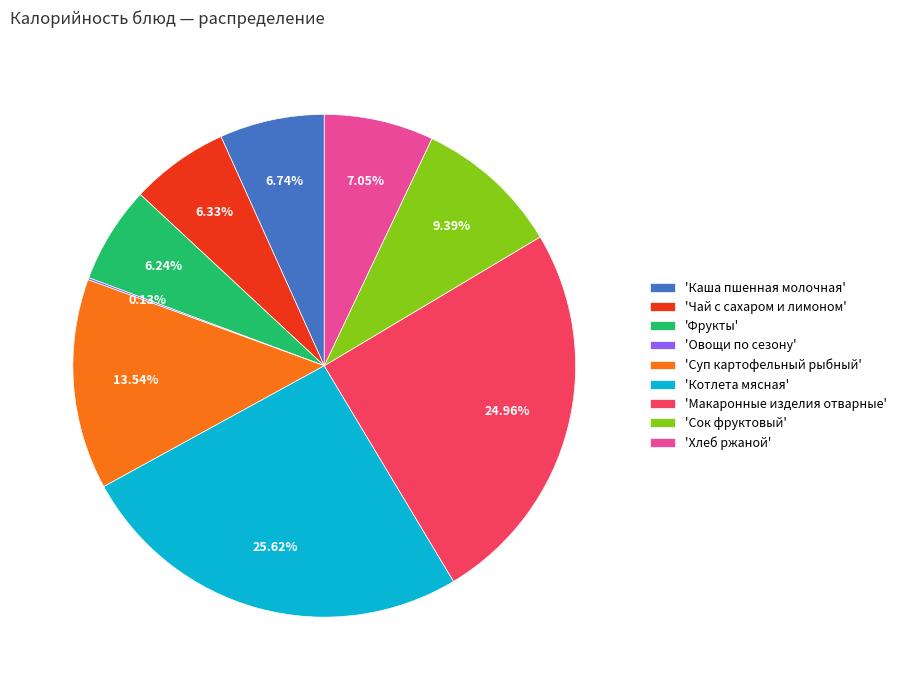

Does 'Чай с сахаром и лимоном' account for over 50% of the chart?

No